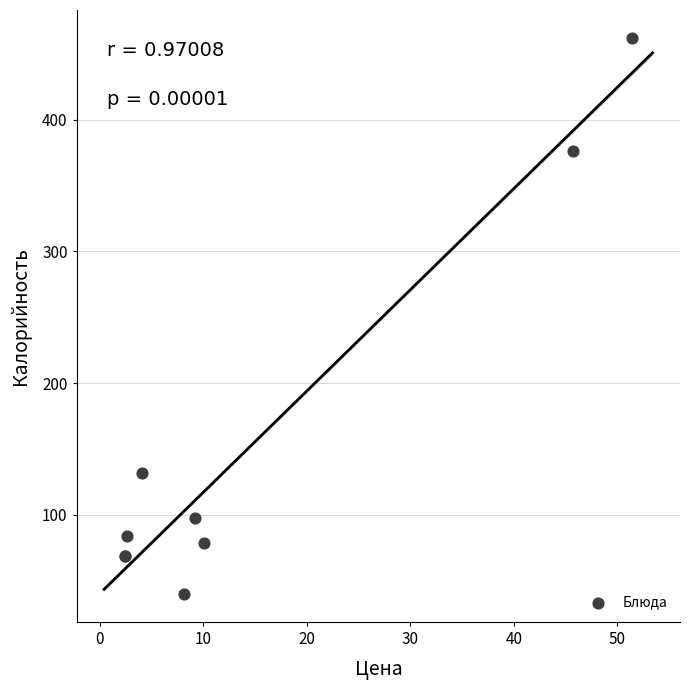

What Y value in the scatter plot is closest to 251?

132